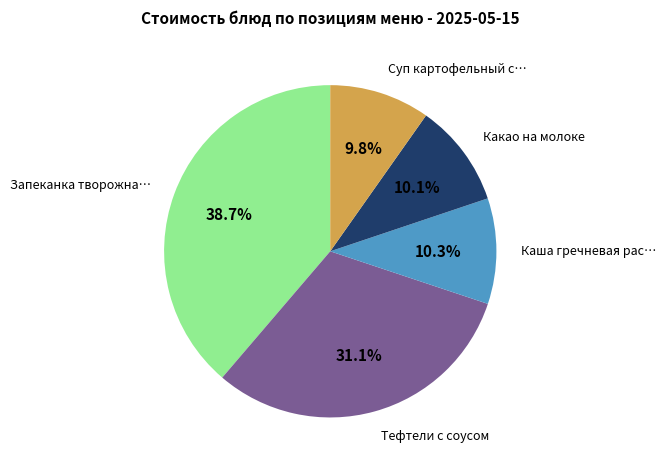

Does any single category account for the majority?

No